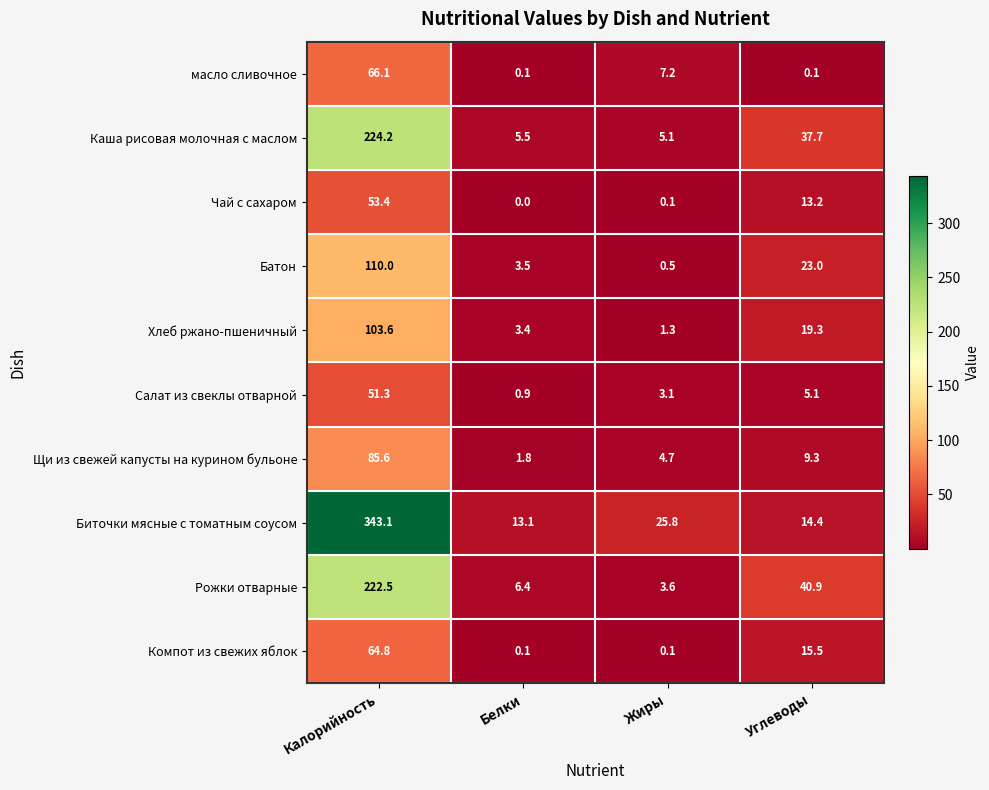

True or false: Каша рисовая молочная с маслом has a value of 58.6 at Углеводы.

False